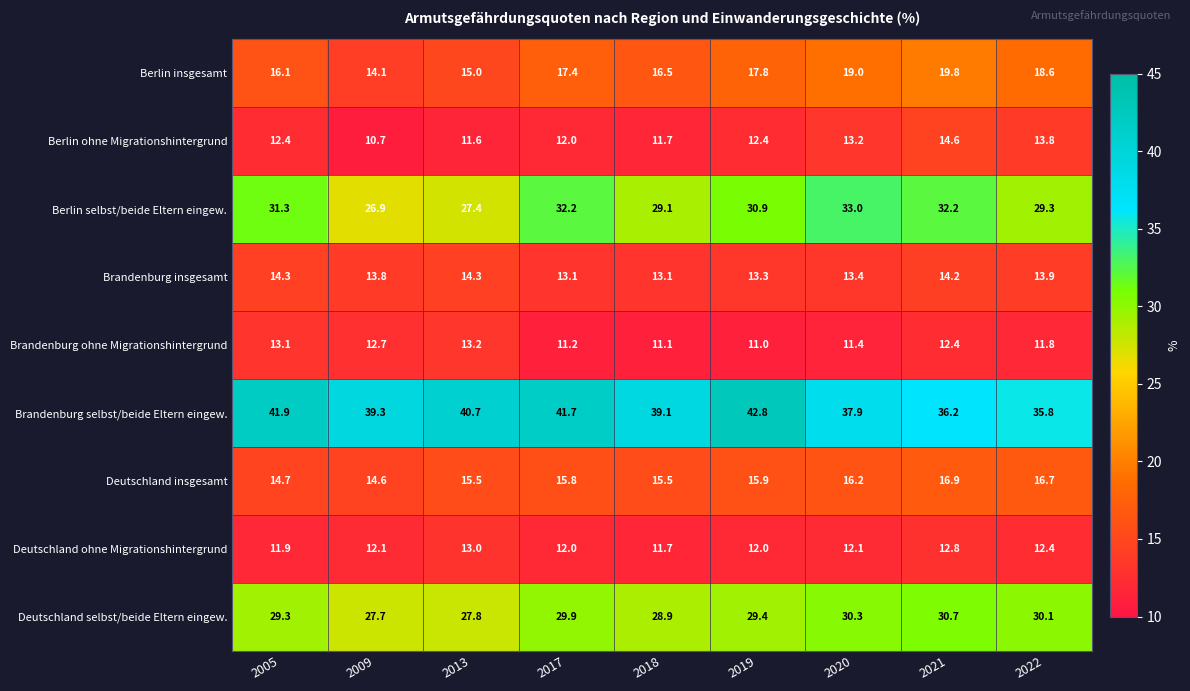

True or false: Berlin insgesamt has a value of 15.0 at 2013.

True